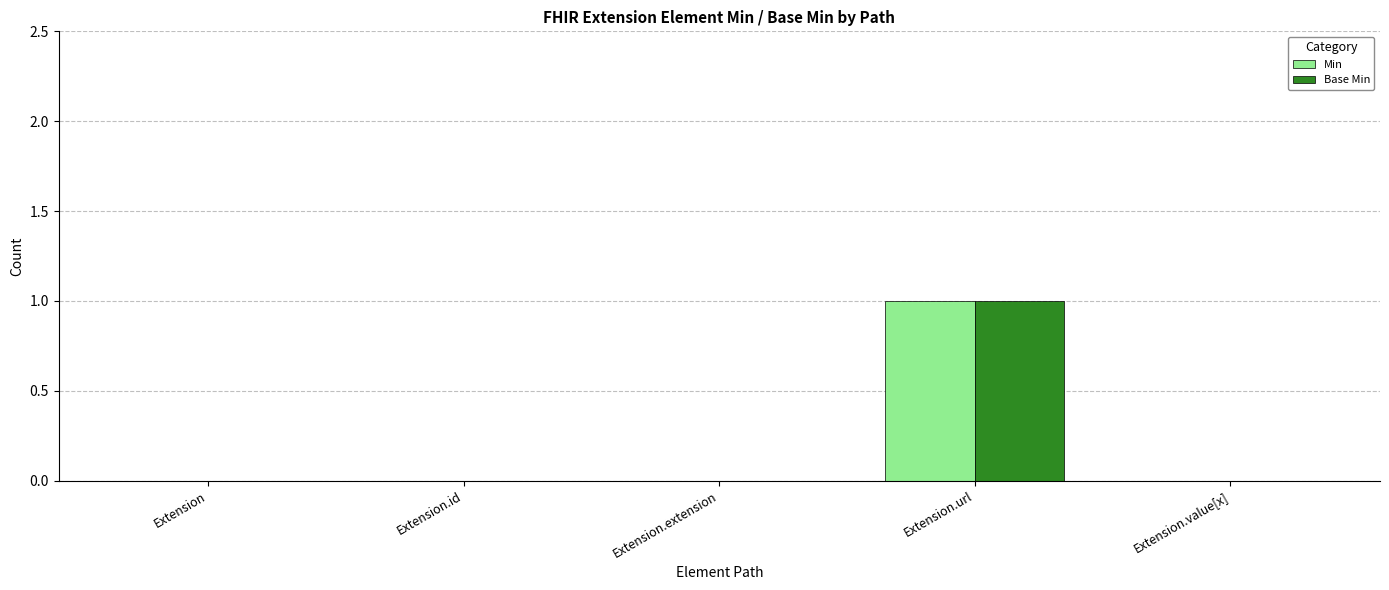

What is the sum of all Base Min values?

1